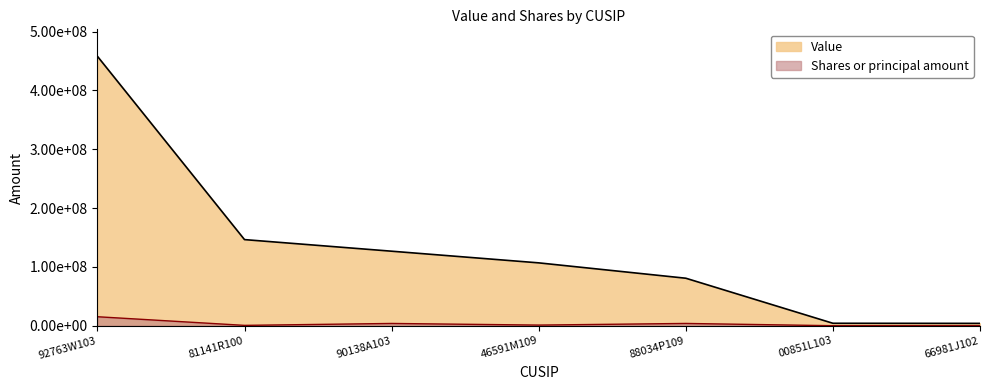

List the series in order of their peak value, highest first.

Value, Shares or principal amount